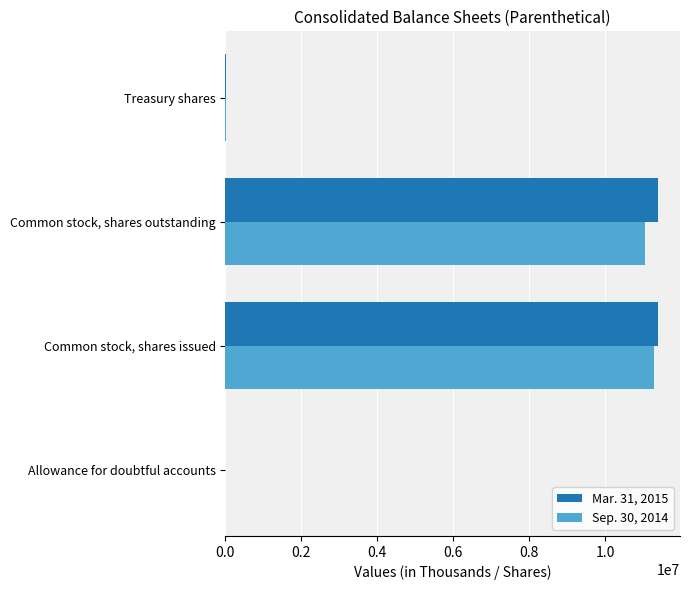

What is the total value across all series at Common stock, shares outstanding?

22440019